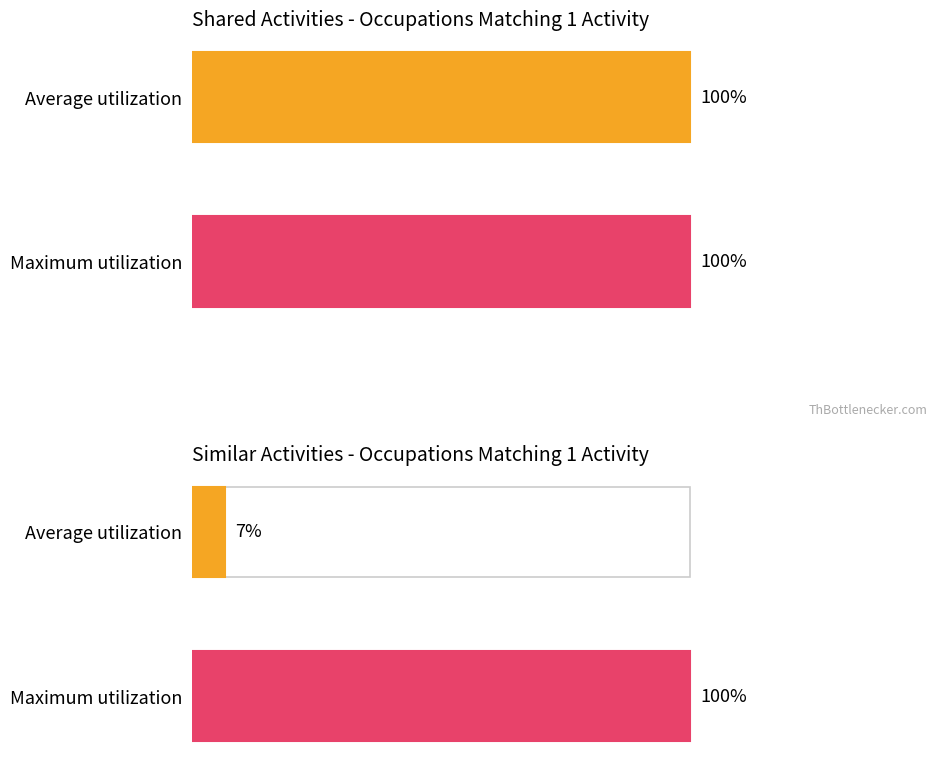

List the series in order of their overall mean, lowest first.

Similar Activities, Shared Activities